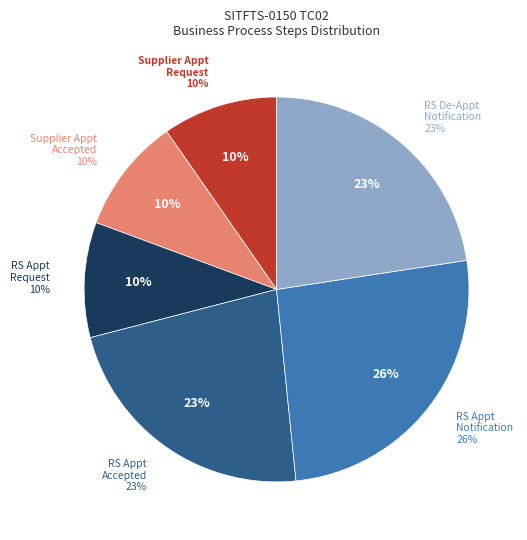

Does BP003 Step 10 account for over 50% of the chart?

No